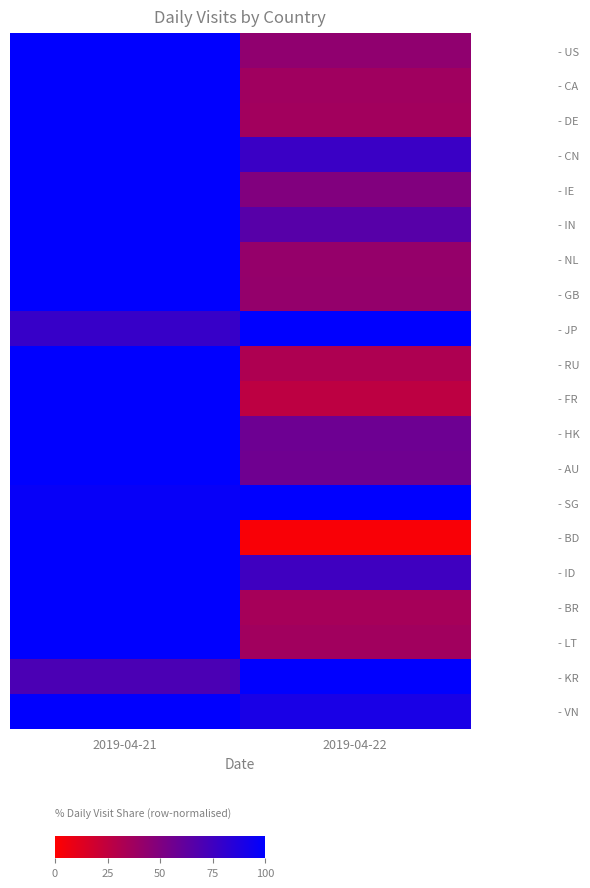

At which category is the sum across all series the highest?

2019-04-21